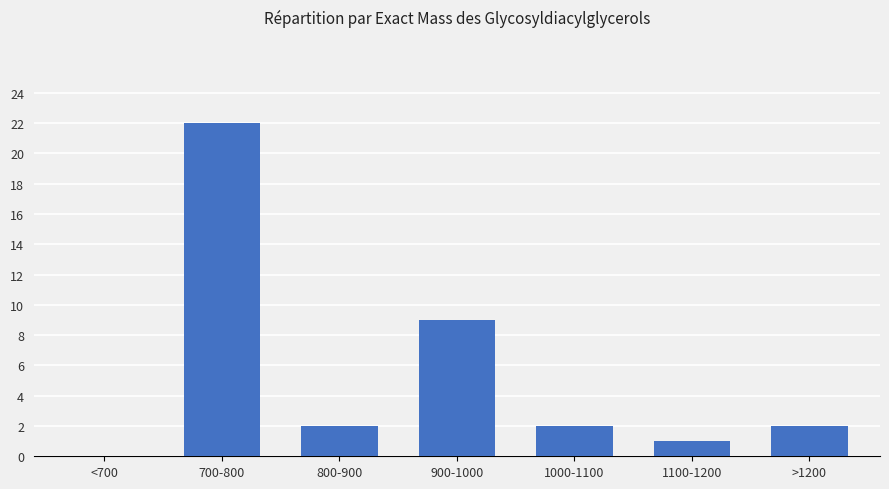

Which has a higher value, <700 or 1100-1200?

1100-1200